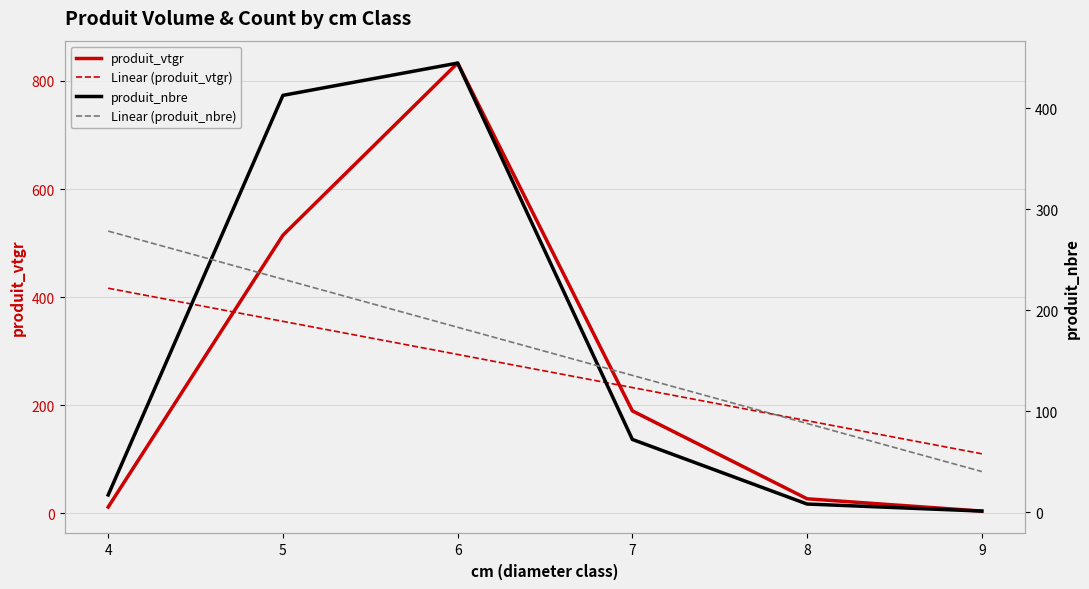

What is the difference between the highest and lowest values at 7?

160.9